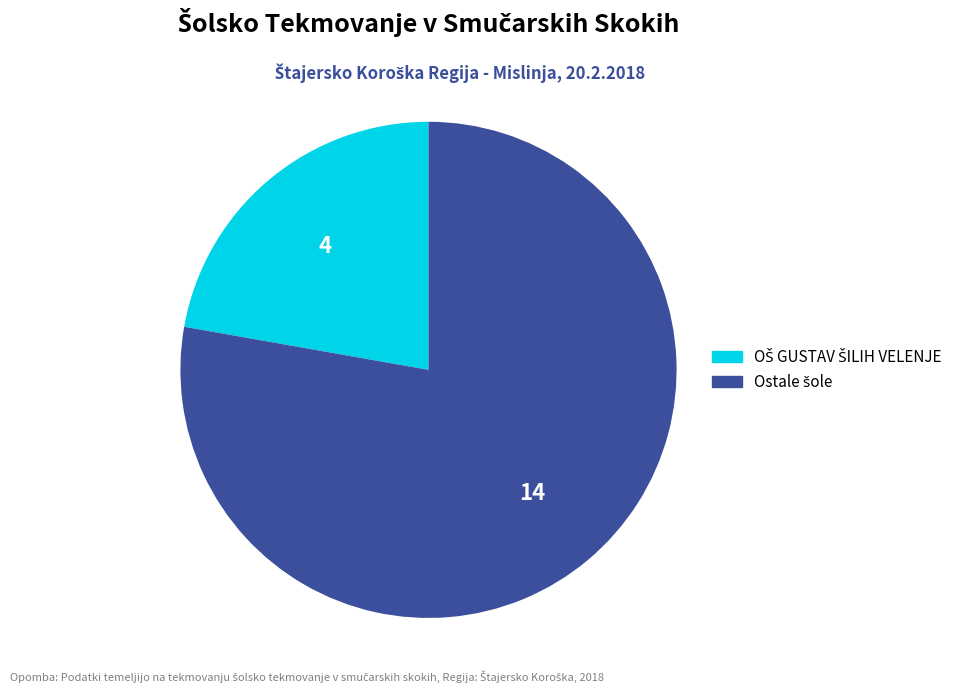

How many segments does this pie chart have?

2